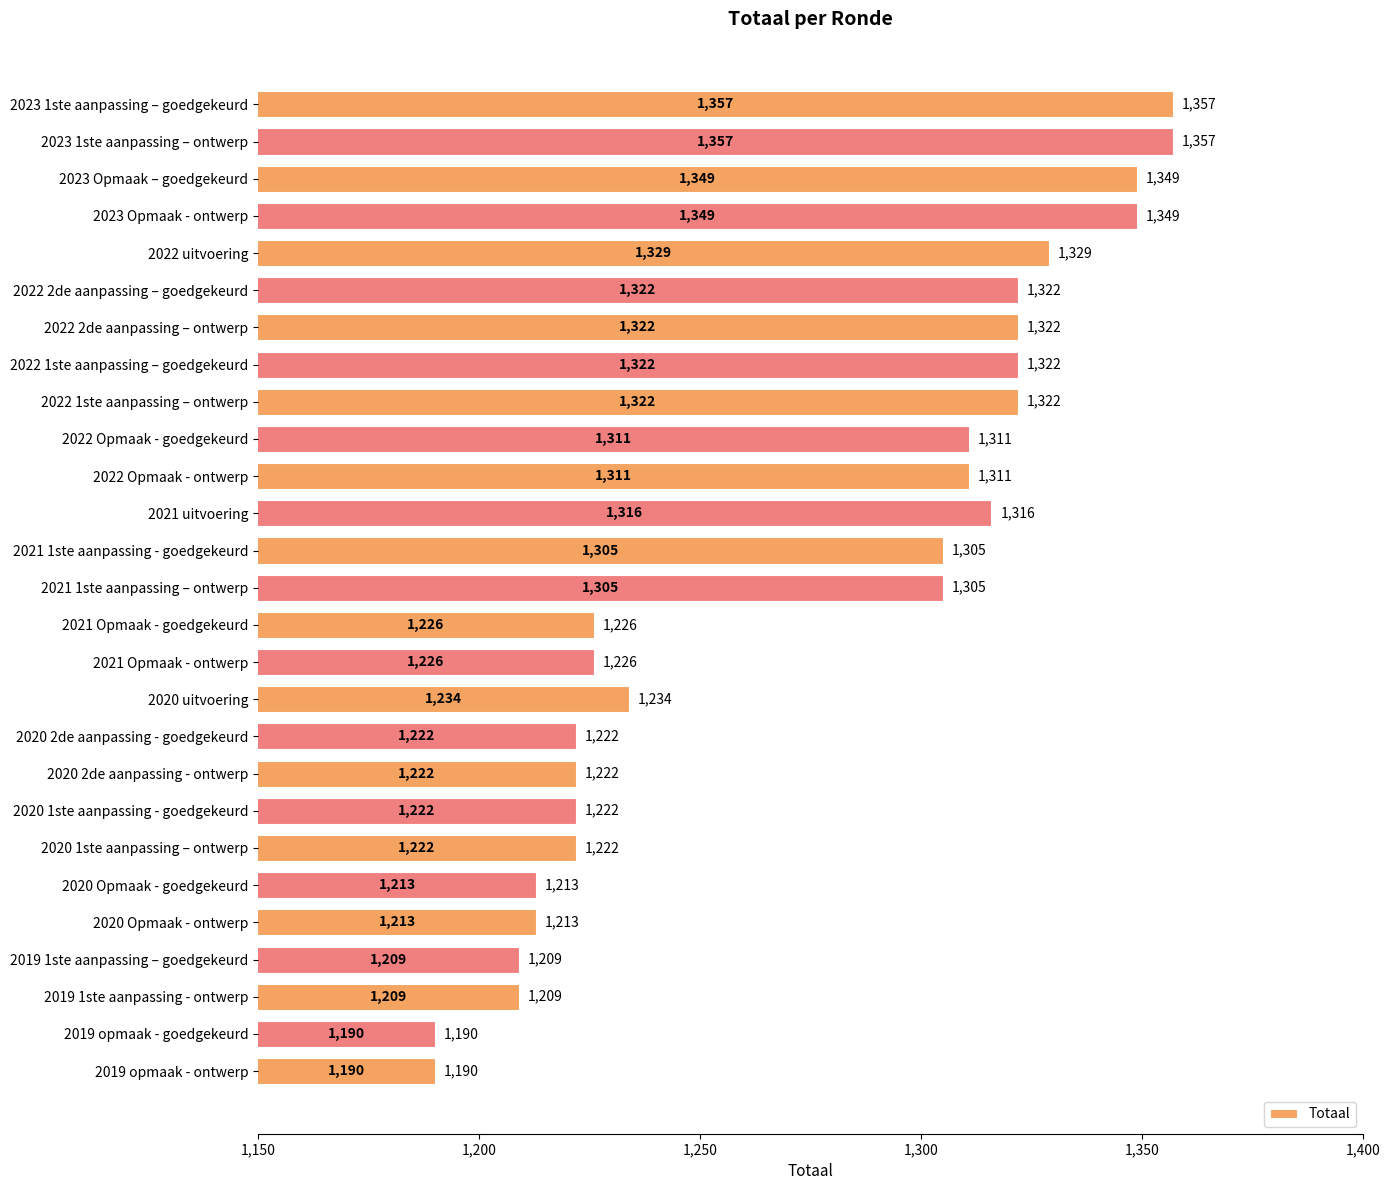

What is the value of the 27th bar from the top?

1190